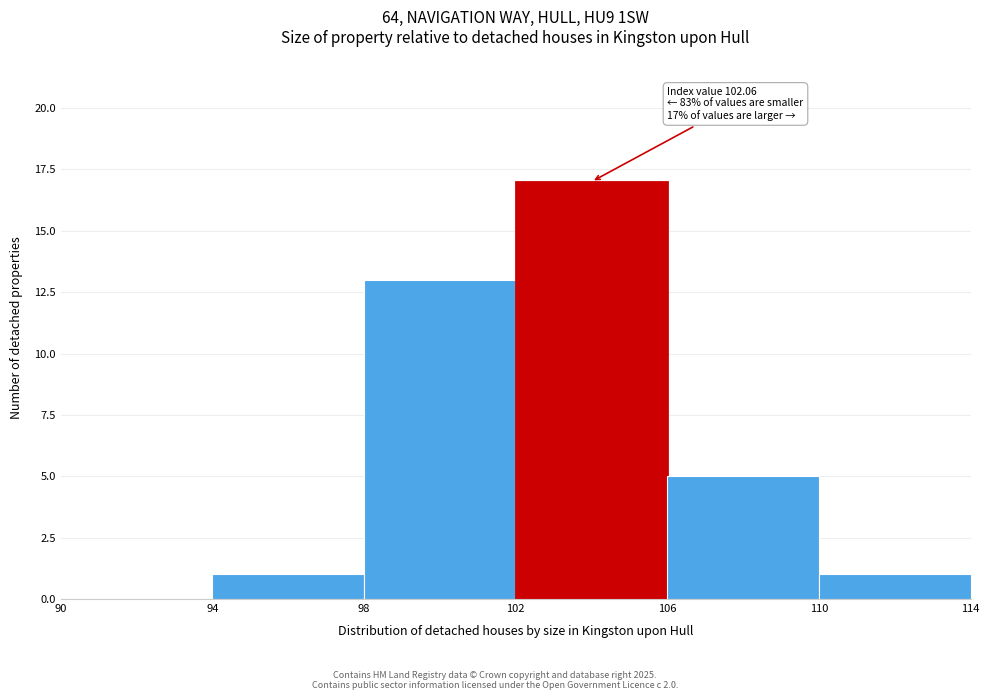

Over which range of the x-axis is the bar tallest?

102 to 106